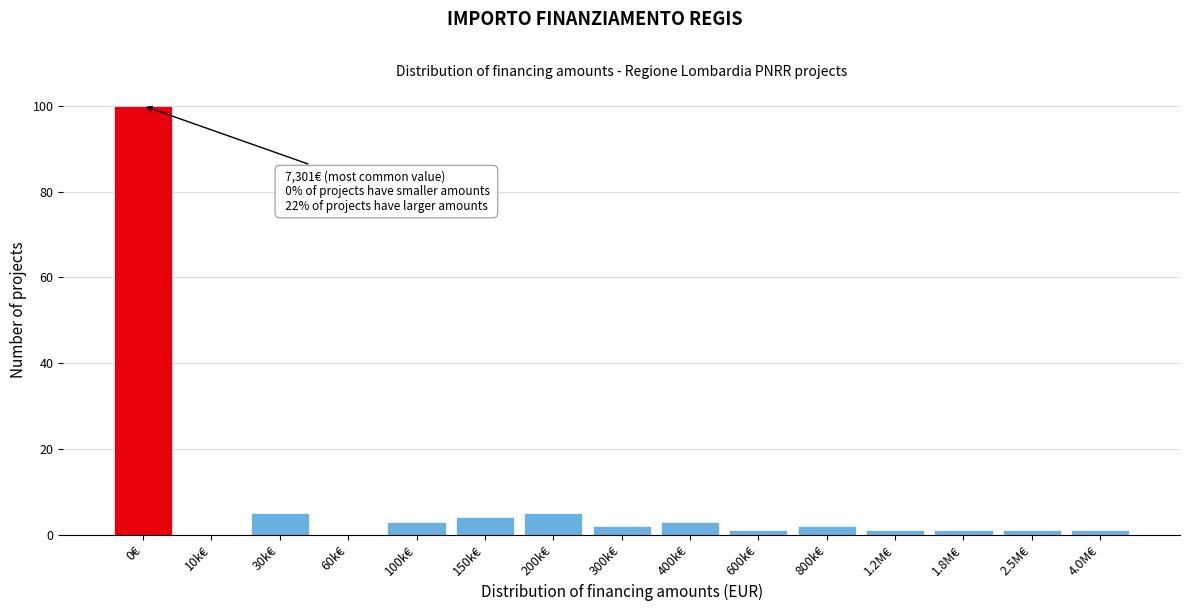

Reading left to right, list all the values displayed in this chart.

0€=100	10k€=0	30k€=5	60k€=0	100k€=3	150k€=4	200k€=5	300k€=2	400k€=3	600k€=1	800k€=2	1.2M€=1	1.8M€=1	2.5M€=1	4.0M€=1